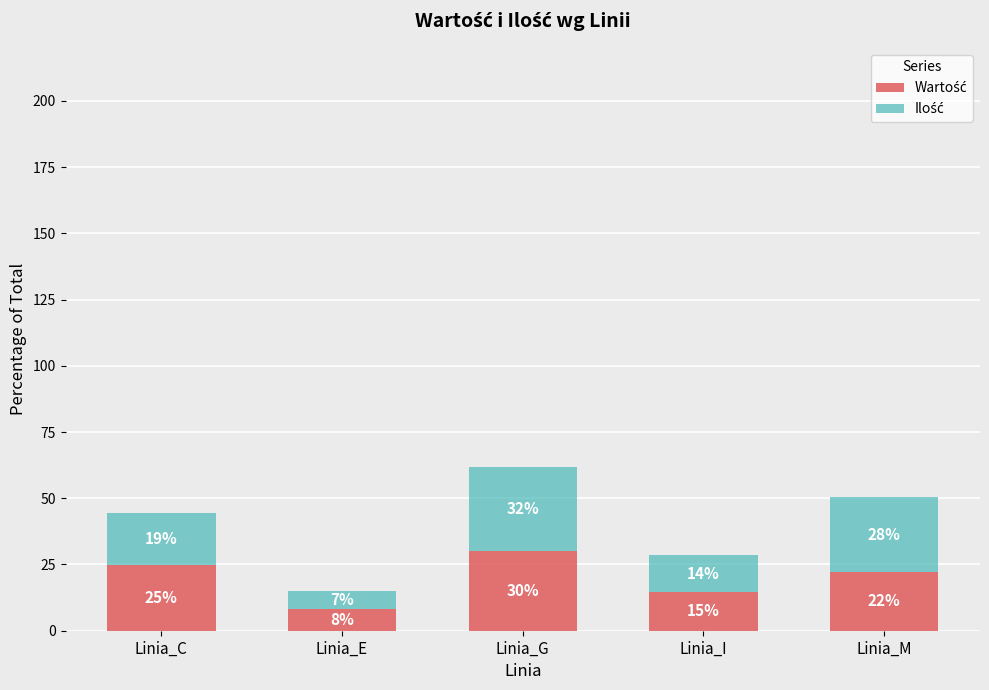

Where is Ilość nearest to the value 19?

Linia_C